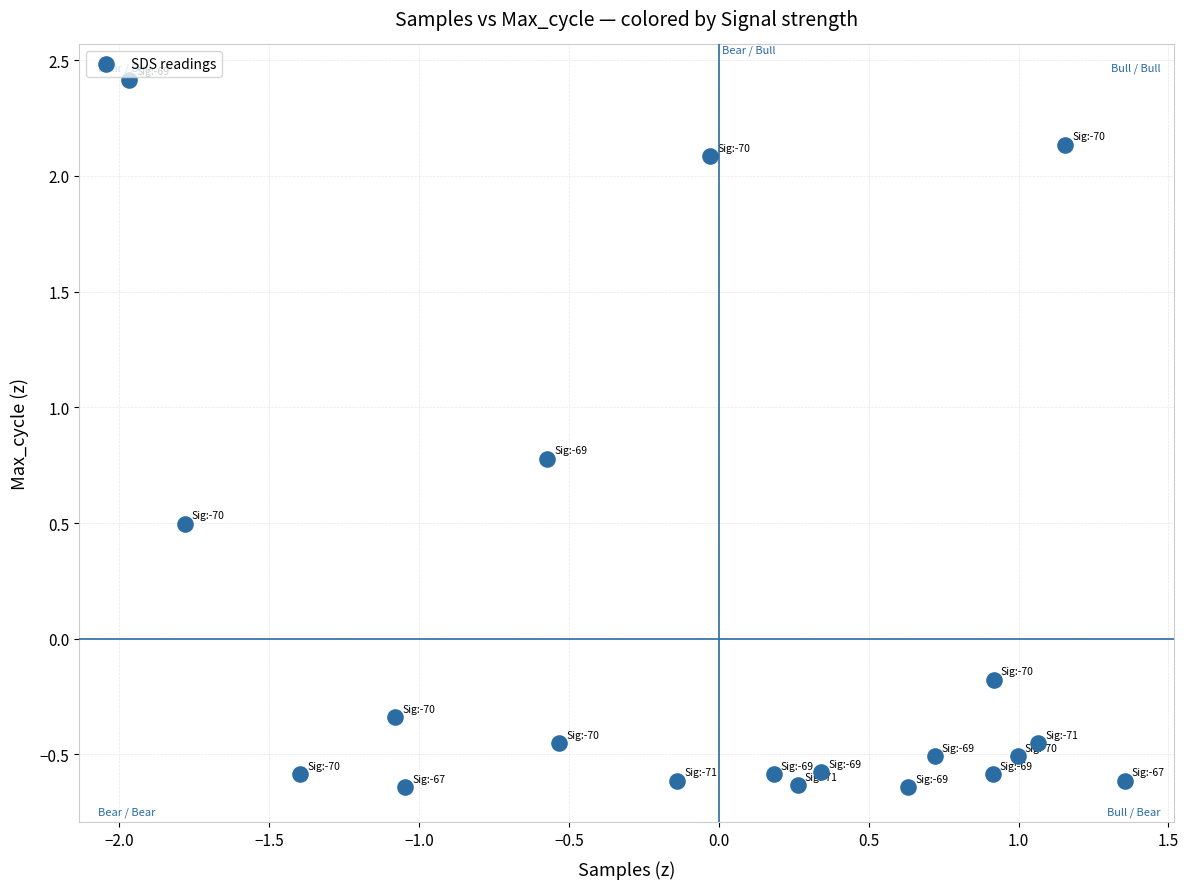

What is the range of X values (max minus min)?

3.3